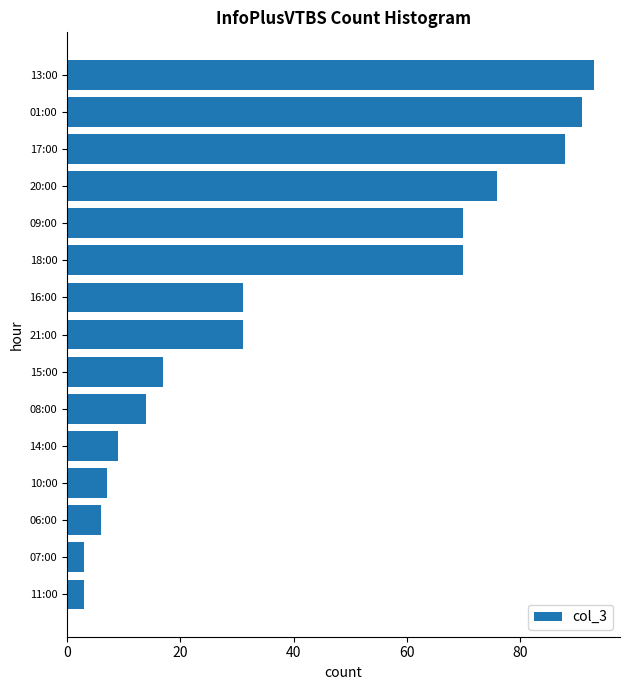

Count the number of categories in the chart.

15